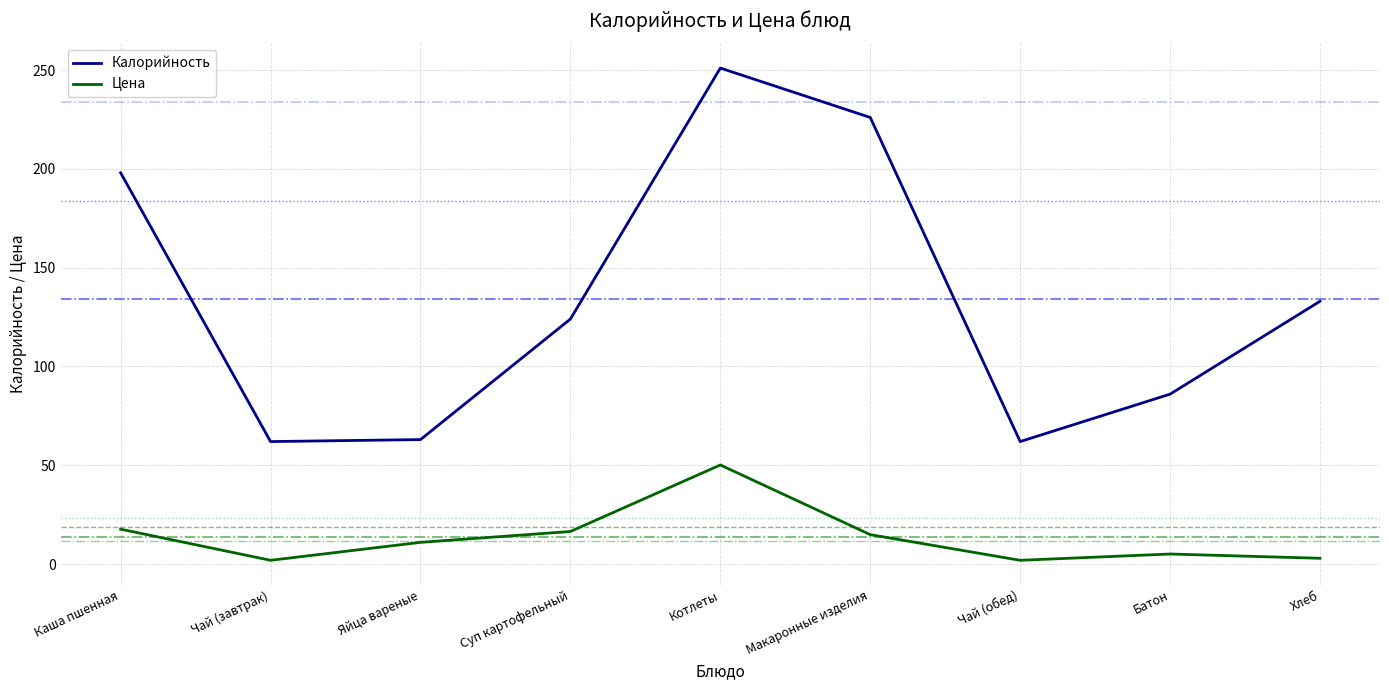

Where is the first local maximum for Цена?

Котлеты